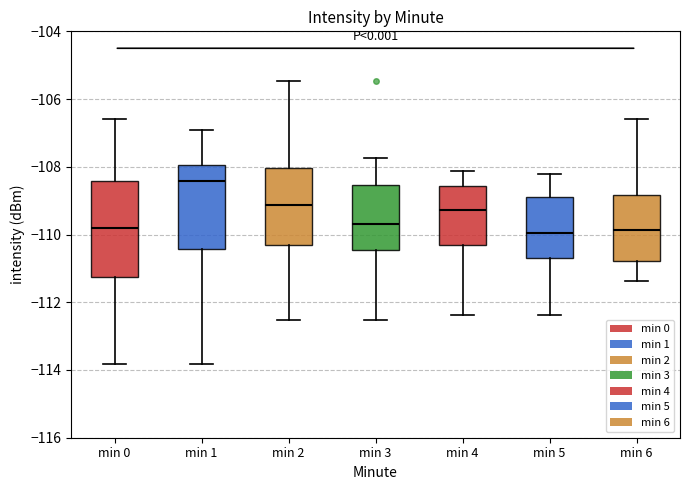

Which box is the tallest, from its lower edge to its upper edge?

min 0